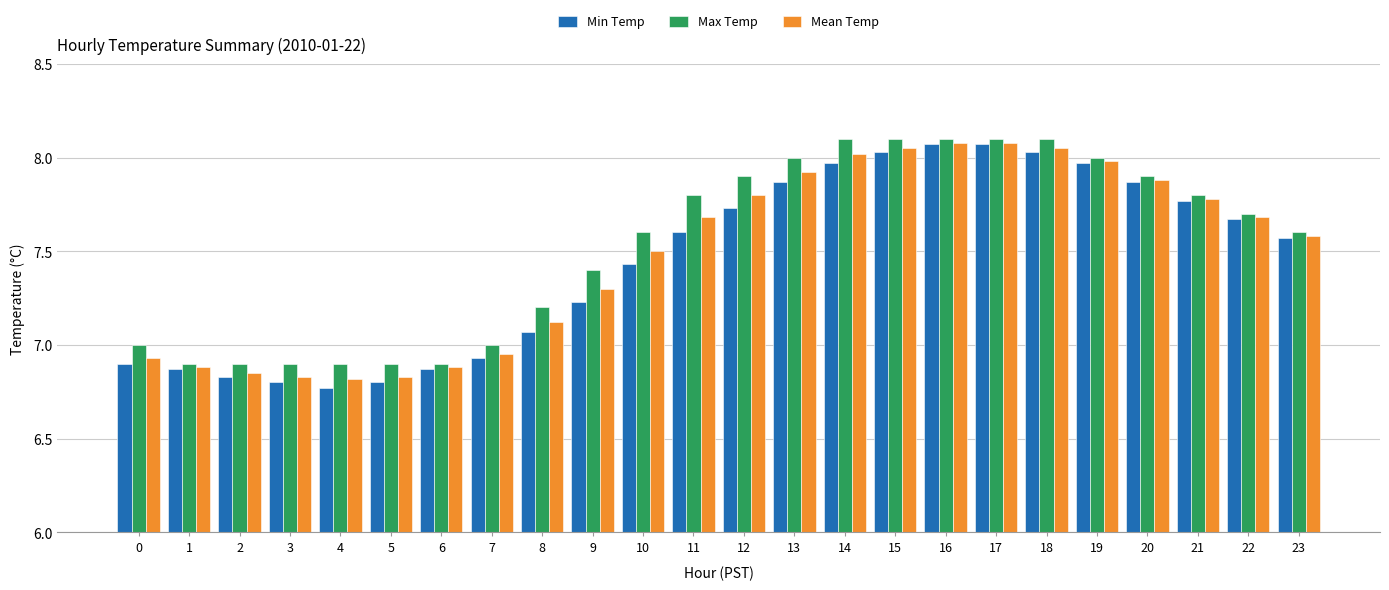

Which series has the widest spread of values?

Min Temp